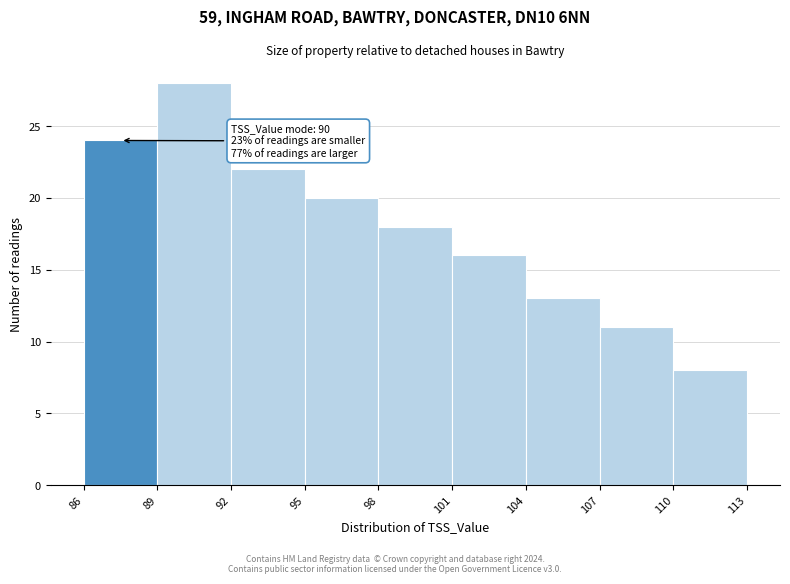

Which range on the x-axis has the tallest bar?

89 to 92